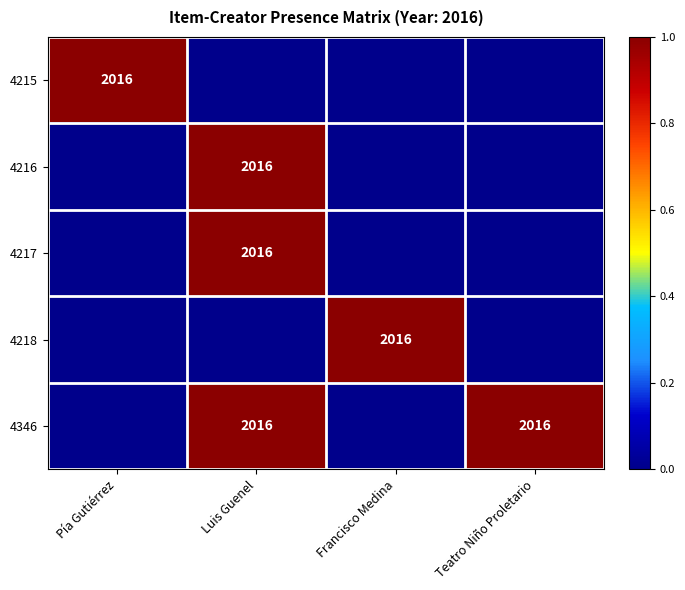

The value of 4346 at Teatro Niño Proletario is 2016. True or false?

True